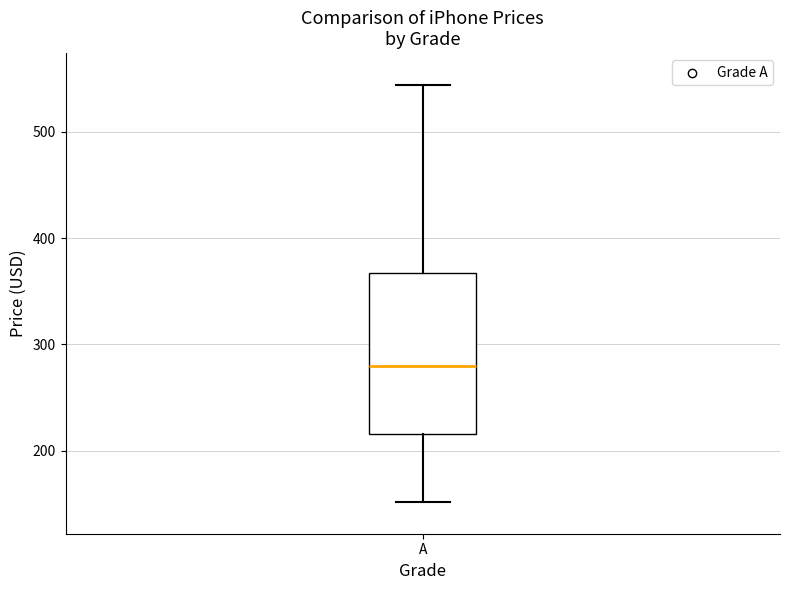

Read this box plot against the y-axis: the position of the median line, the range covered by the box, and the ends of both whiskers. The values are not printed on the chart, so give them approximately, as read against the axis.

median 280, box 220 to 370, whiskers 150 to 540